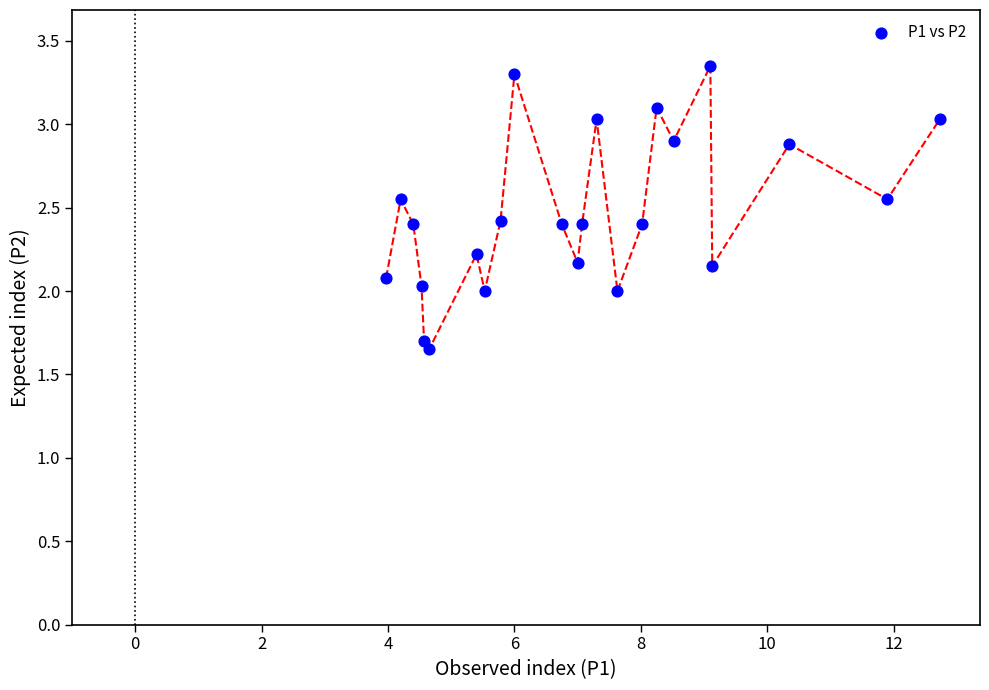

What is the range of X values (max minus min)?

8.8